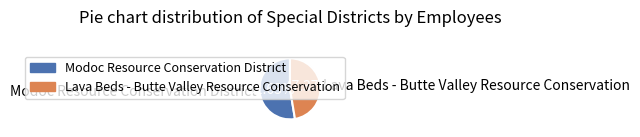

Count the number of slices in the pie.

2